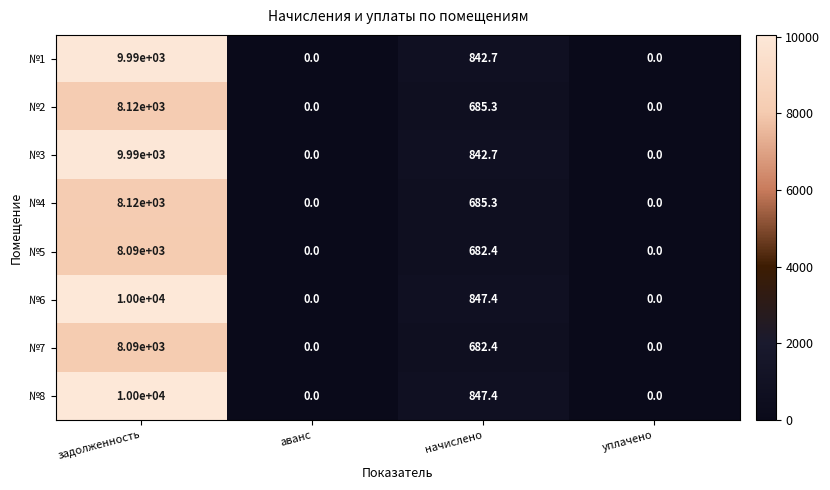

How many positive values does the №7 series have?

2